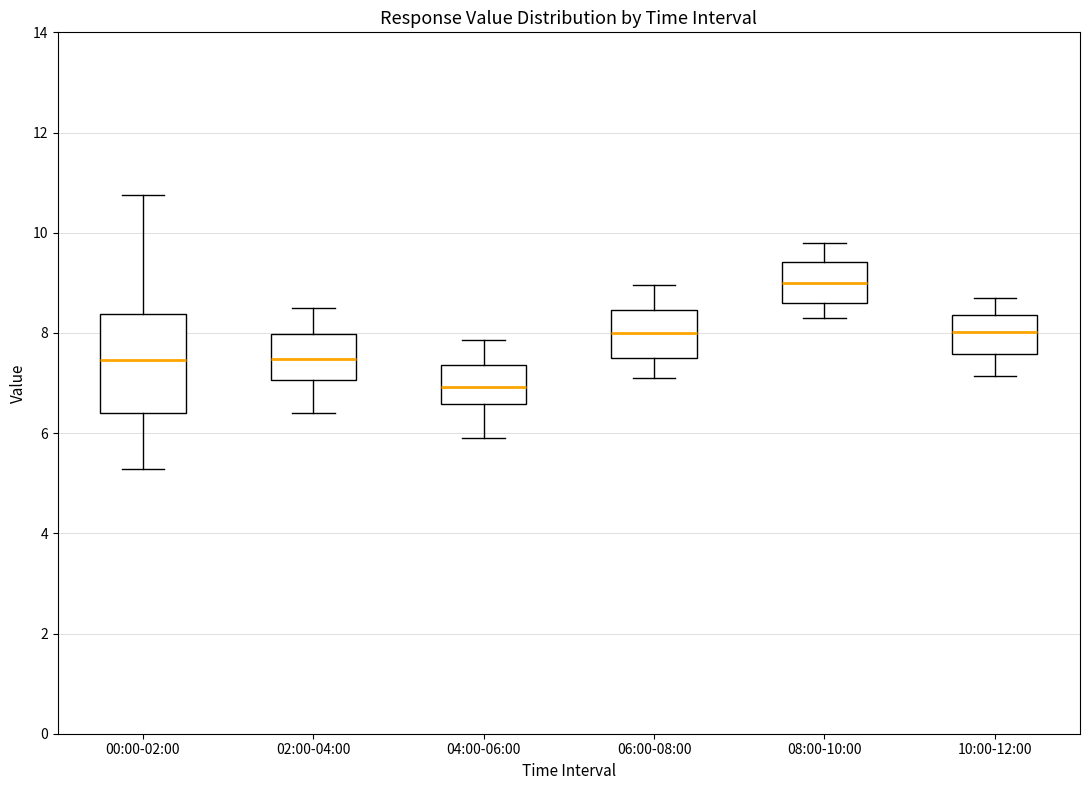

Reading left to right, read every box against the y-axis: the position of its median line, the range the box covers, and the ends of its whiskers. The values are not printed on the chart, so give them approximately, as read against the axis.

00:00-02:00: median 7.4, box 6.4 to 8.4, whiskers 5.2 to 10.8
02:00-04:00: median 7.4, box 7.0 to 8.0, whiskers 6.4 to 8.6
04:00-06:00: median 7.0, box 6.6 to 7.4, whiskers 6.0 to 7.8
06:00-08:00: median 8.0, box 7.6 to 8.4, whiskers 7.2 to 9.0
08:00-10:00: median 9.0, box 8.6 to 9.4, whiskers 8.4 to 9.8
10:00-12:00: median 8.0, box 7.6 to 8.4, whiskers 7.2 to 8.8